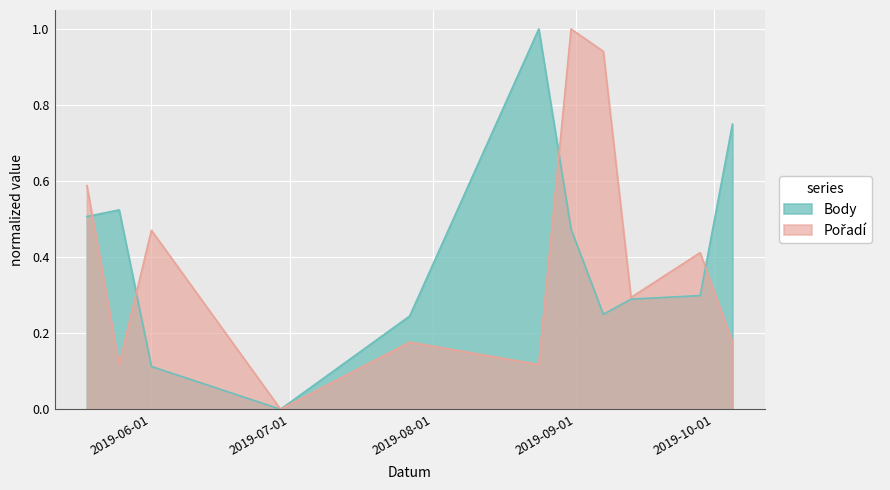

Reading right to left, transcribe all the data shown in this chart.

Body: 0.7	0.3	0.3	0.2	0.5	1.0	0.2	0.0	0.1	0.5	0.5
Pořadí: 0.2	0.4	0.3	0.9	1.0	0.1	0.2	0.0	0.5	0.1	0.6